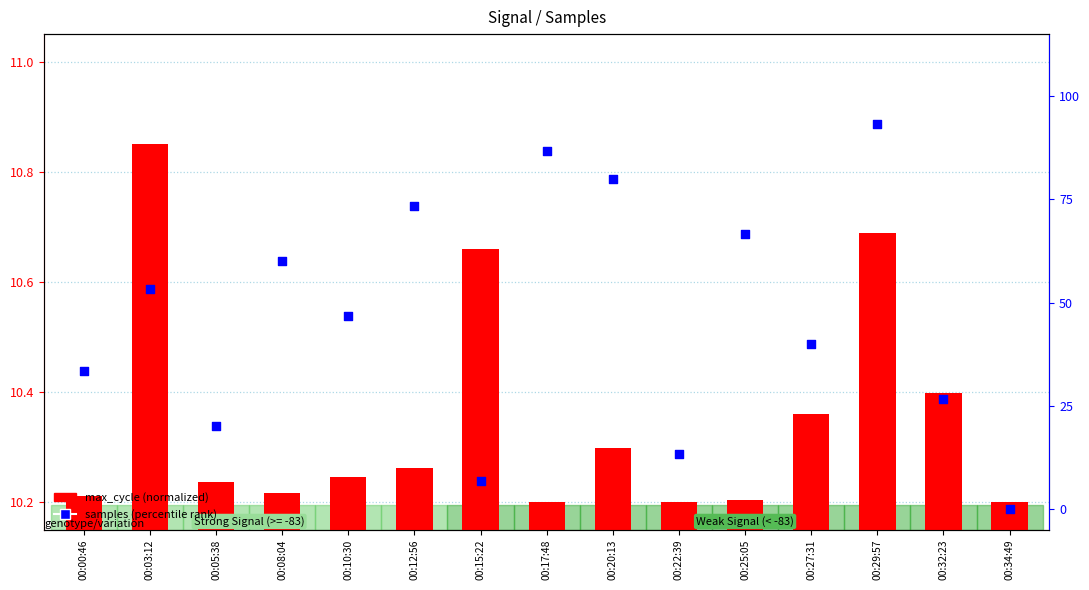

Which series contains the lowest Y value?

samples (percentile rank)